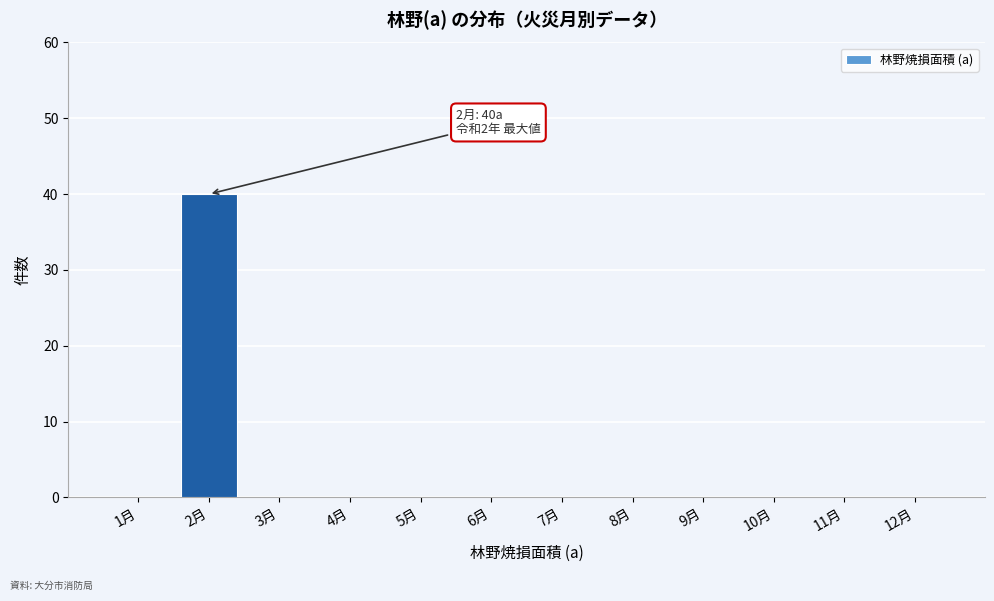

Reading left to right, transcribe all the data shown in this chart.

1月=0	2月=40	3月=0	4月=0	5月=0	6月=0	7月=0	8月=0	9月=0	10月=0	11月=0	12月=0